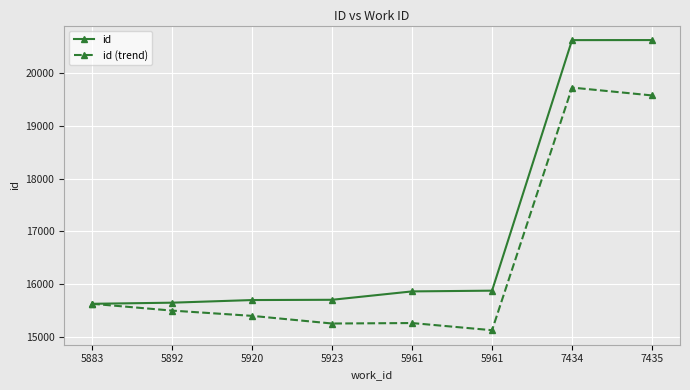

How many lines are shown in the chart?

2